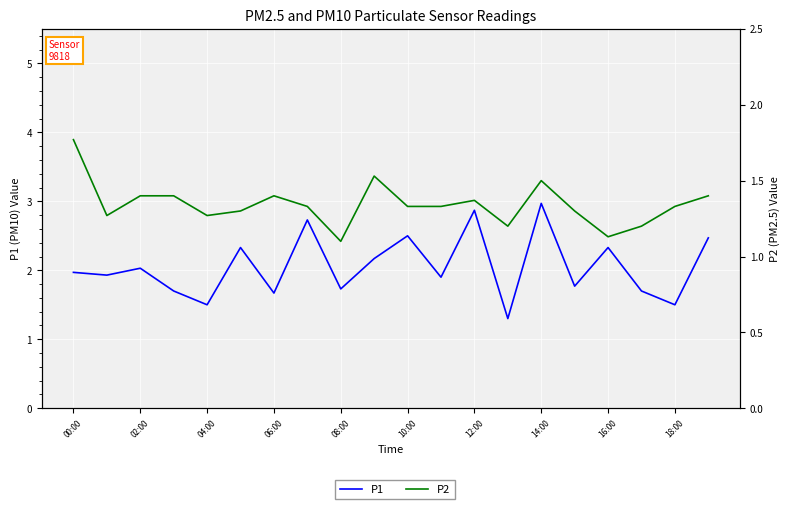

What is the smallest value displayed?

1.1